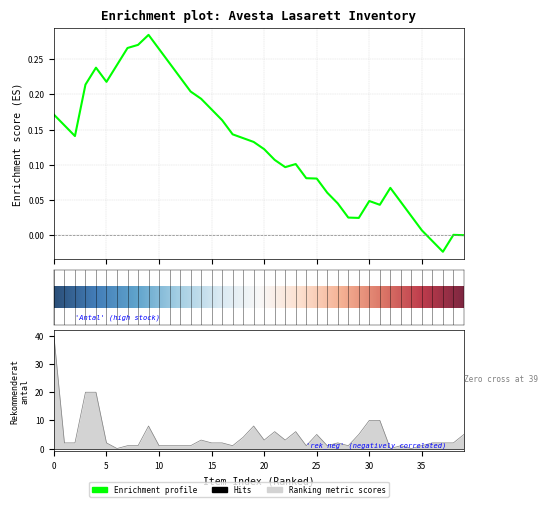

How many lines are shown in the chart?

1